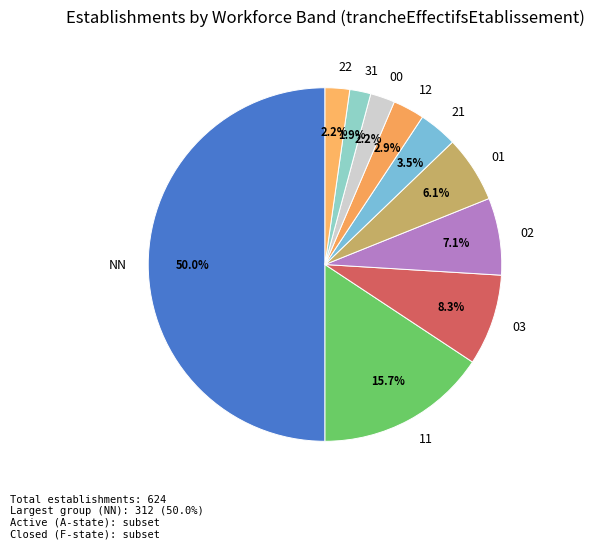

To the nearest percent, what is the difference between the largest and smallest slice percentages?

48%